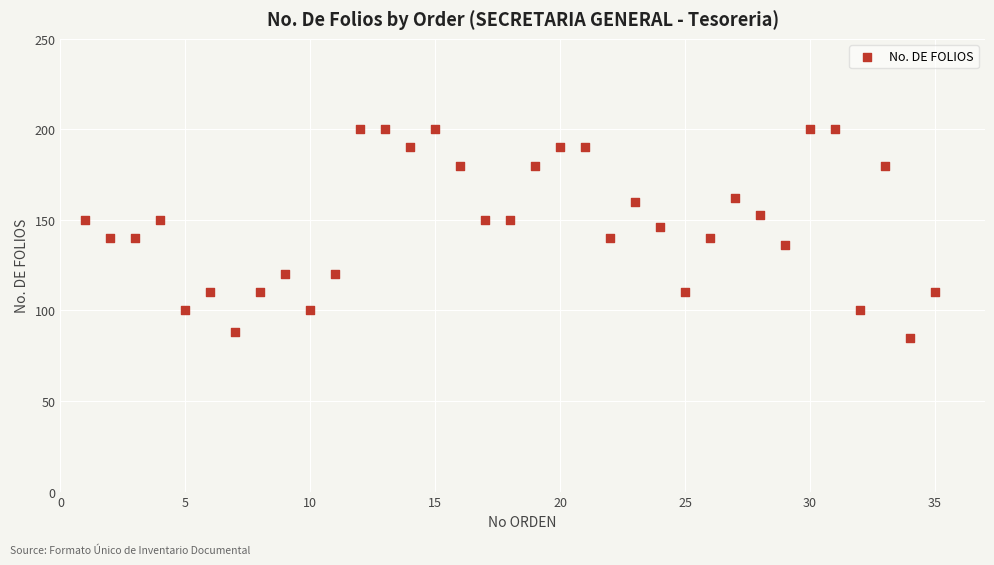

What is the range of Y values (max minus min)?

115